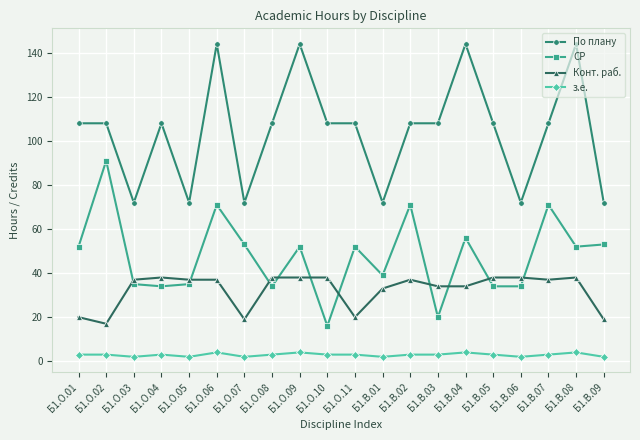

What is the average value of the СР series?

48